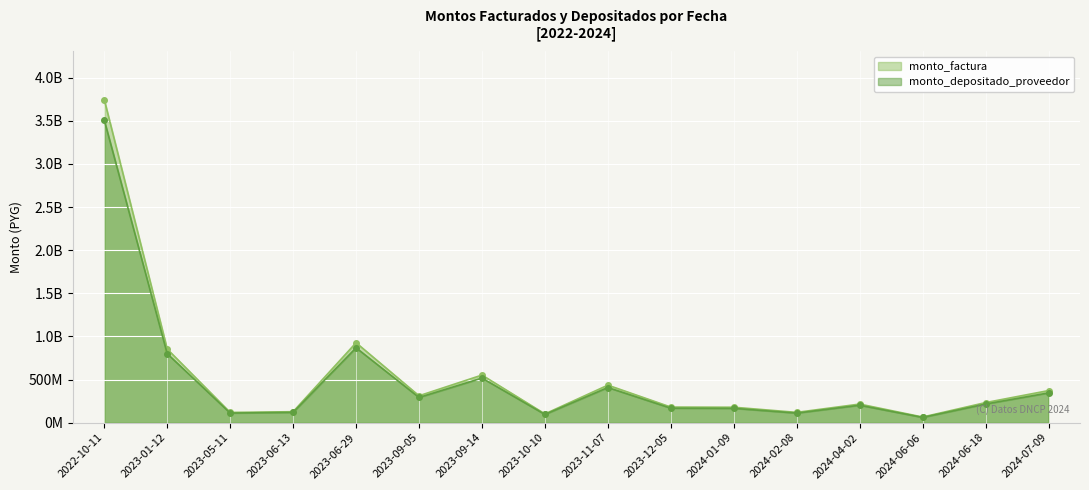

What is the lowest value of the monto_depositado_proveedor series?

60337226